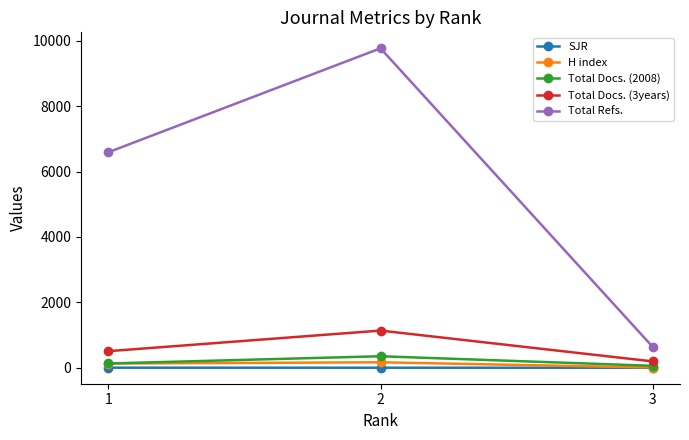

Between 2 and 3, which series saw the biggest shift?

Total Refs.